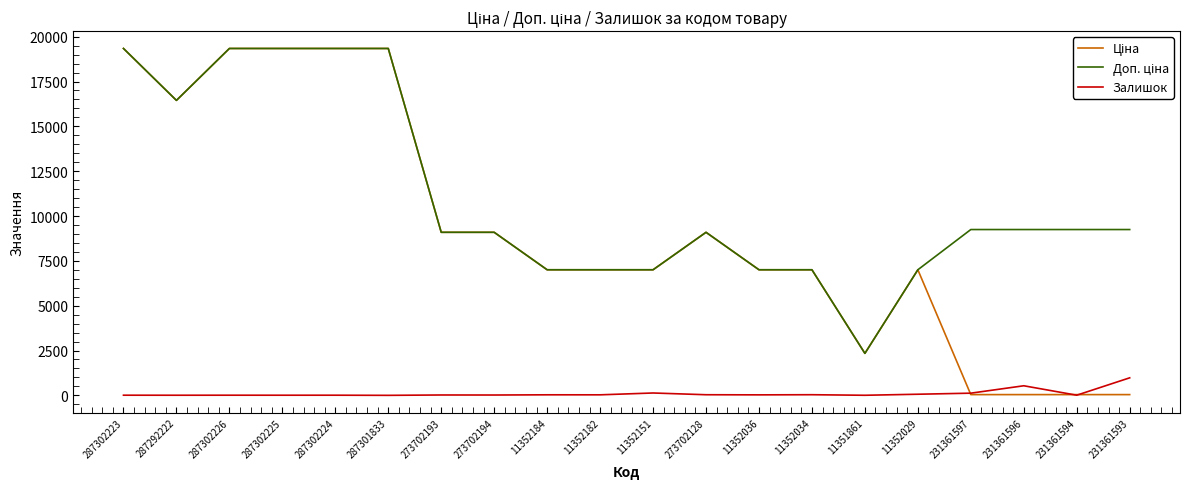

What is the sum of the Доп. ціна values at 11352034 and 11352036?

14005.3